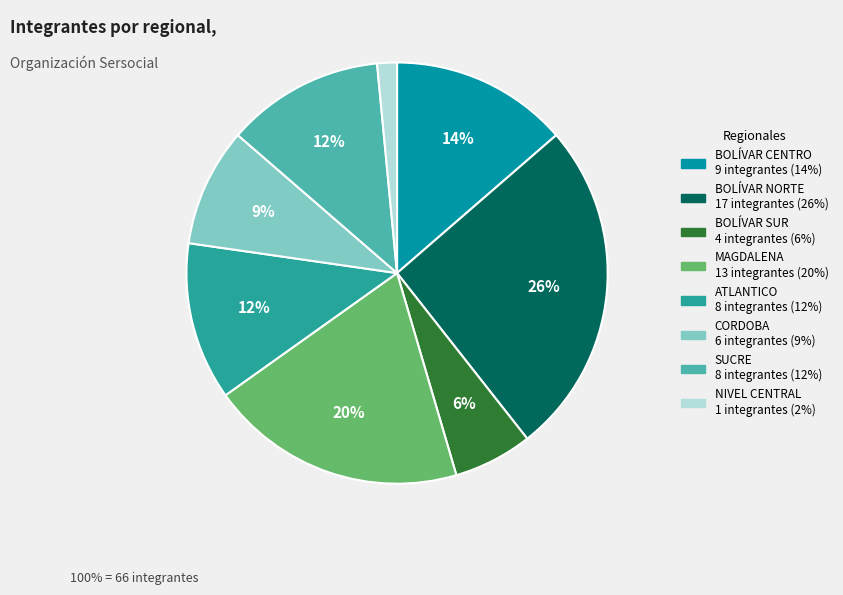

To the nearest percent, what portion does BOLÍVAR SUR represent?

6%